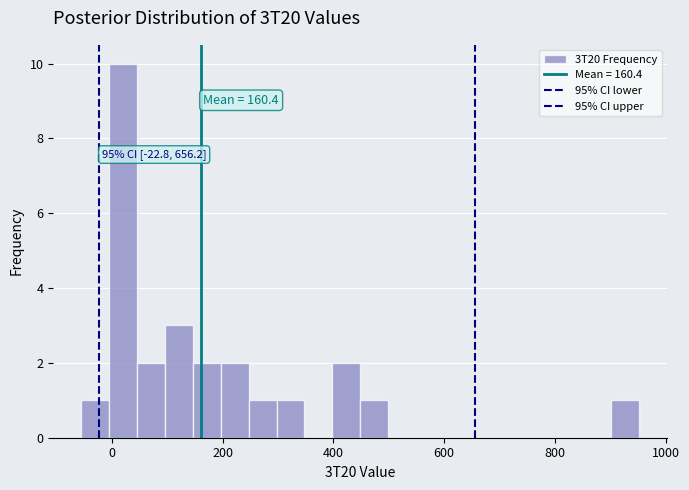

Around what value on the x-axis is the tallest bar? Give the approximate position of its centre, as read against the axis.

20